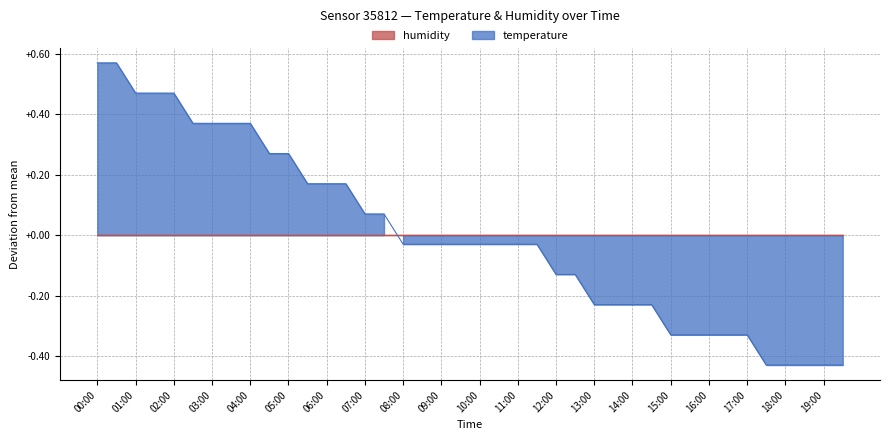

Between 11:30 and 14:30, which is larger?

11:30